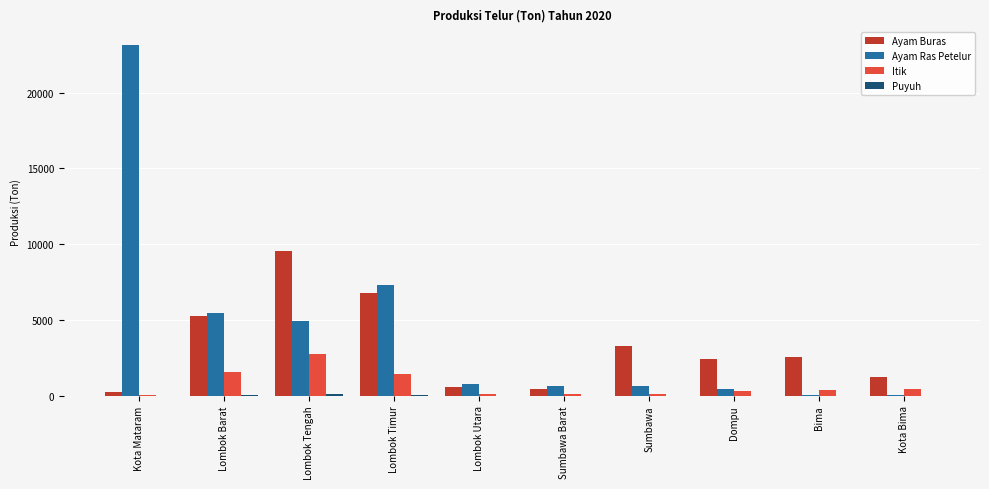

Are the bars horizontal?

No